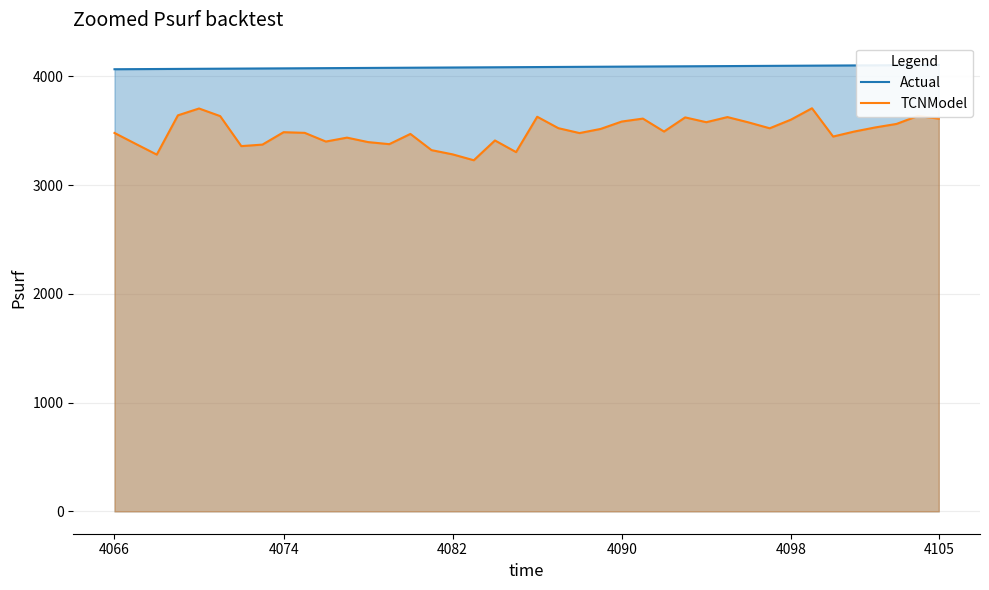

What is the average value of the TCNModel series?

3495